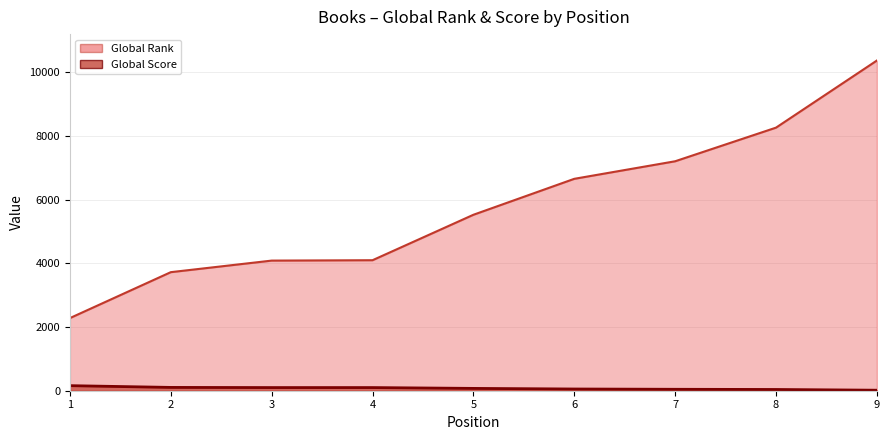

Count the number of data series in this chart.

2